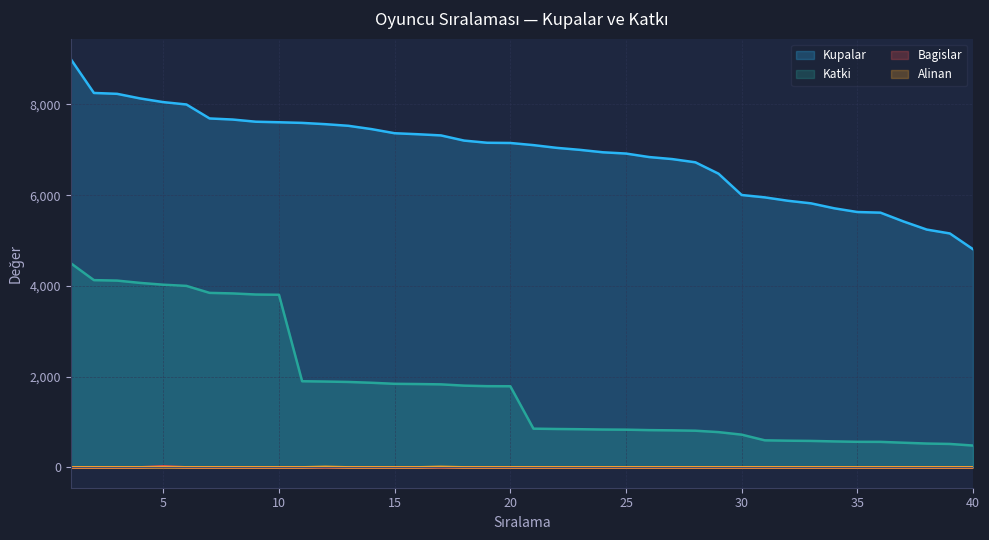

What is the difference between the Kupalar values at 13 and 38?

2288